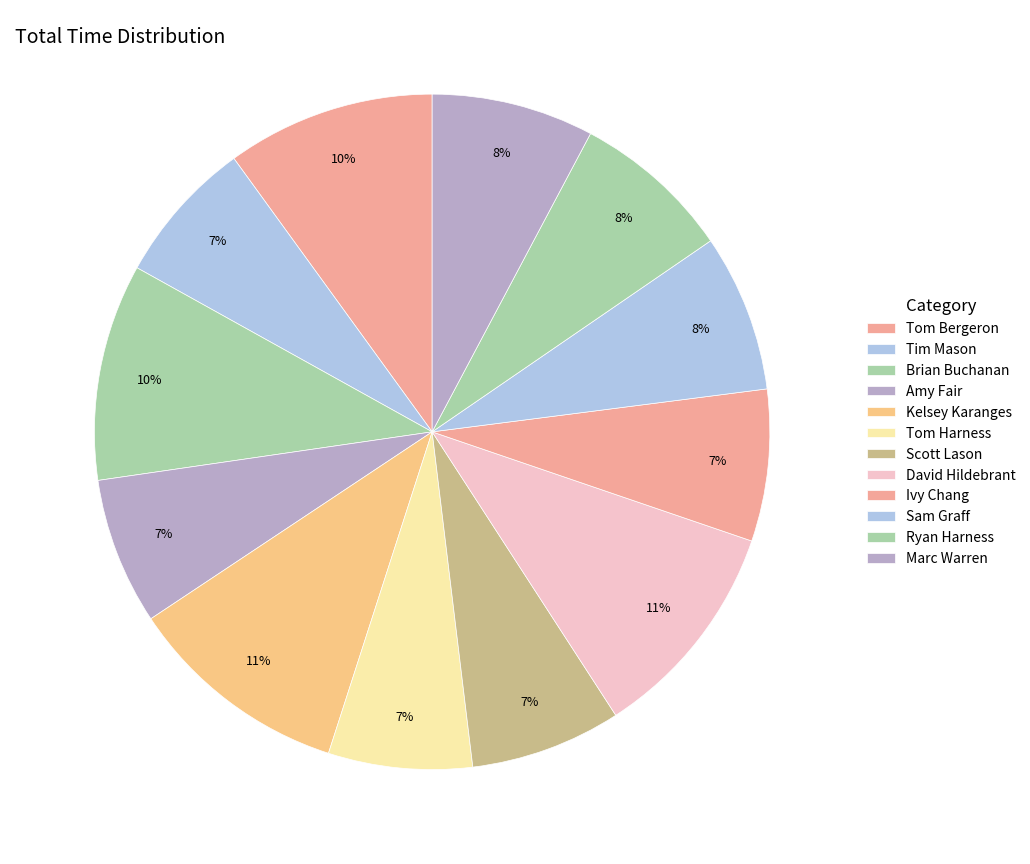

To the nearest percent, what is the combined percentage of Ivy Chang and Tom Bergeron?

17%